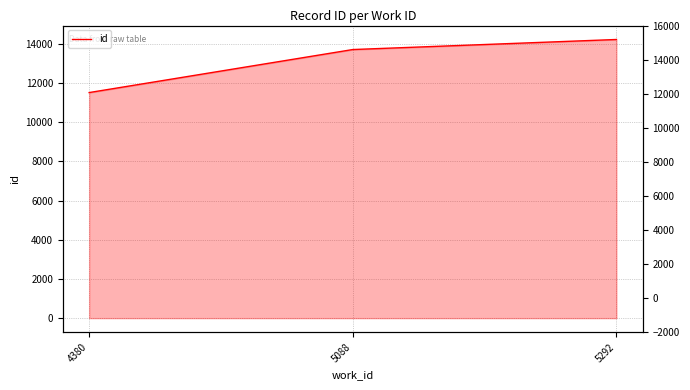

The chart shows a value of 5685 at 4380. True or false?

False